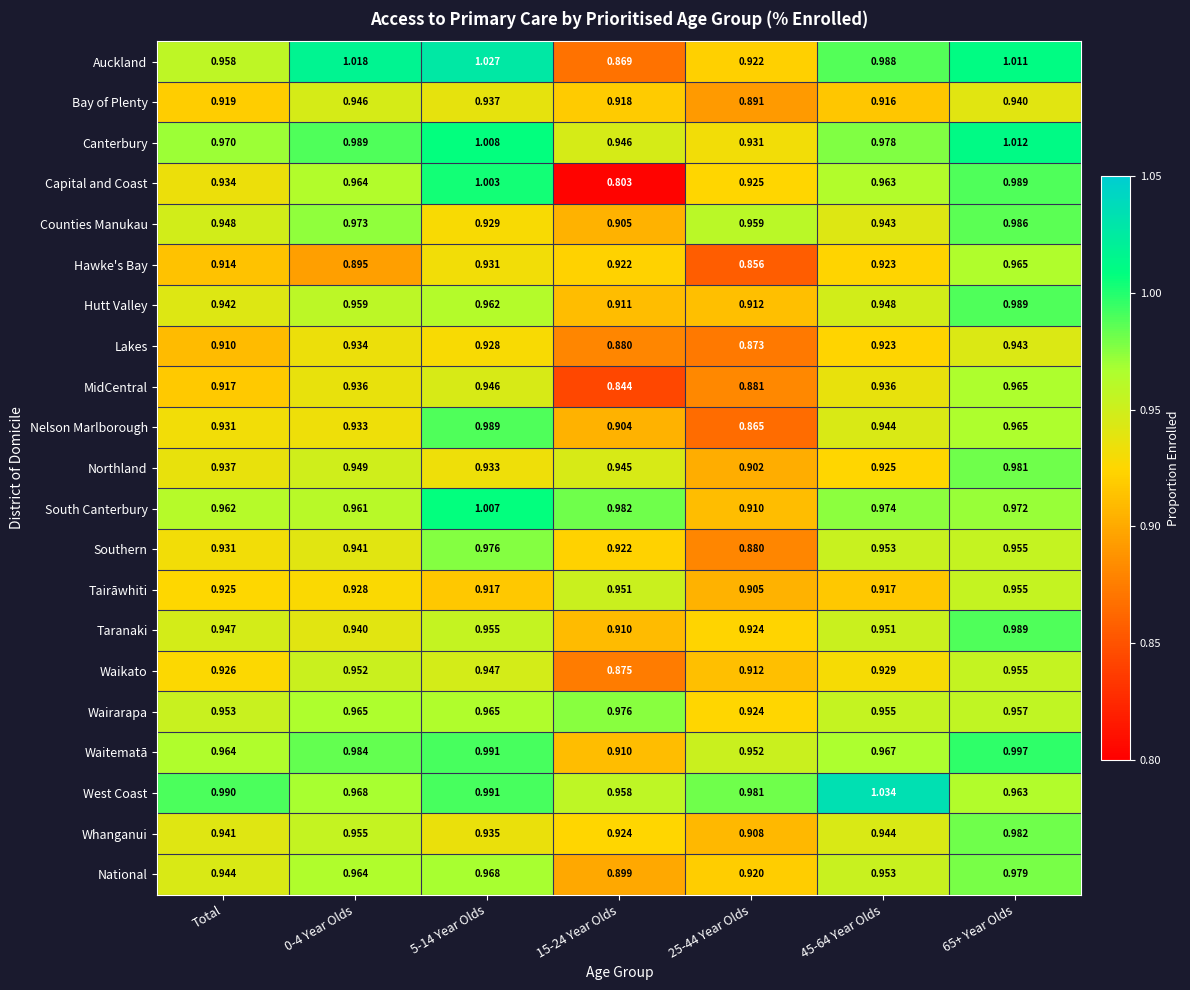

Which series changed the most between Total and 25-44 Year Olds?

Nelson Marlborough